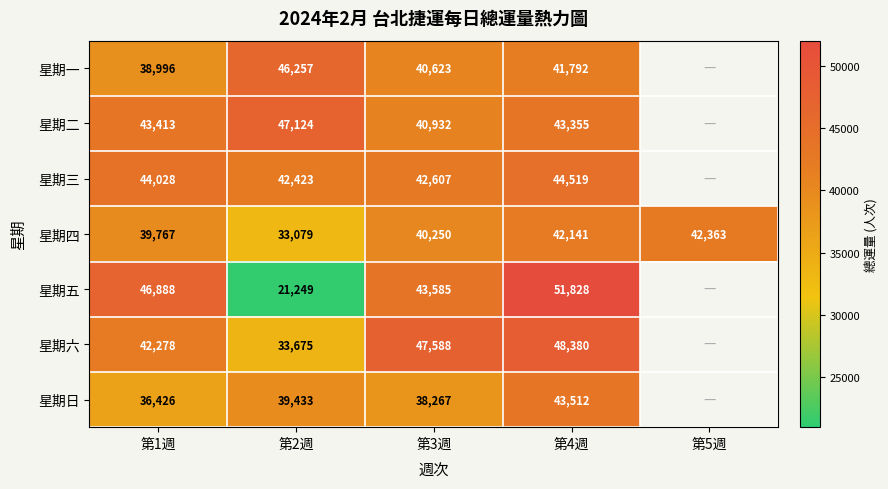

List the labels in order of 星期四 value, smallest first.

第2週, 第1週, 第3週, 第4週, 第5週